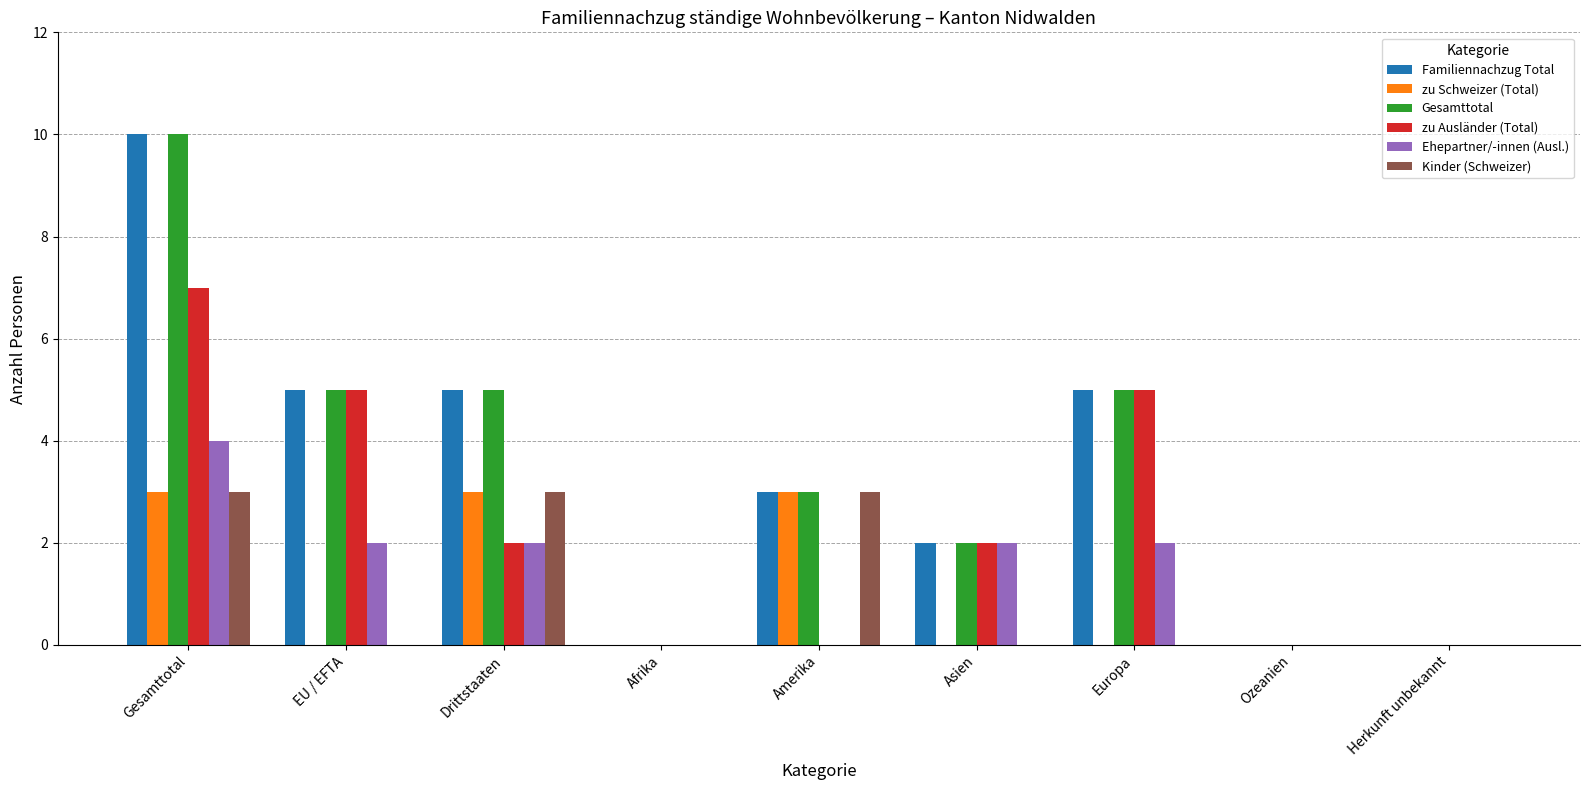

The value of Familiennachzug Total at Herkunft unbekannt is 0. True or false?

True